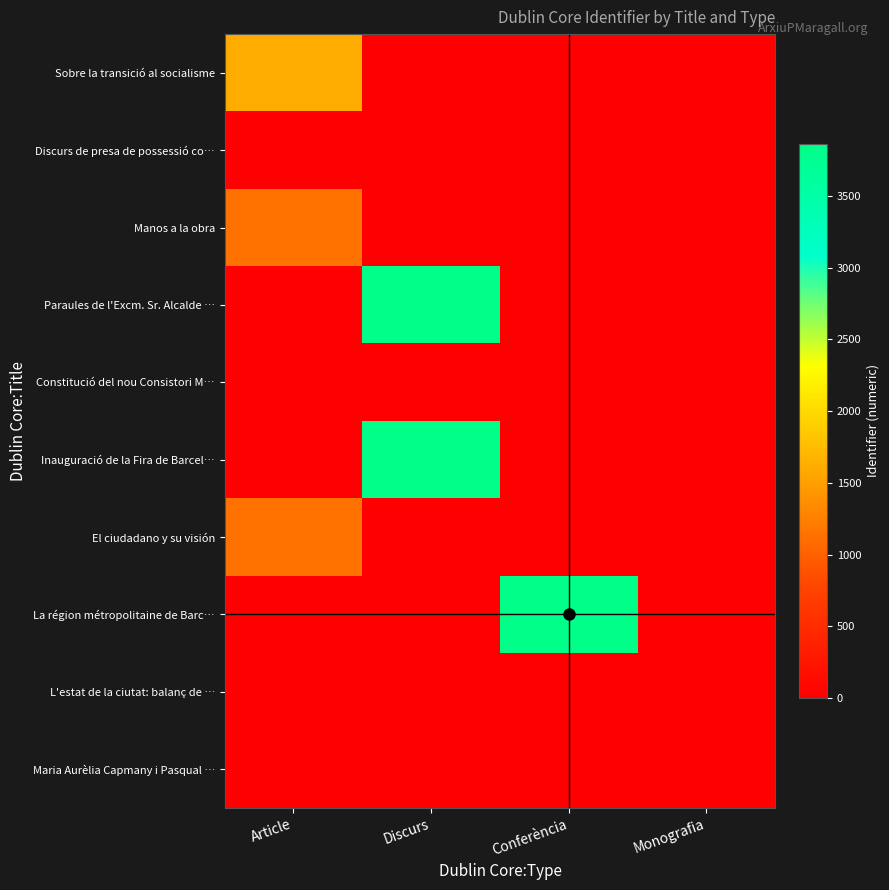

Reading left to right, what are all the values shown in this chart?

Sobre la transició al socialisme: Article=1609	Discurs=0	Conferència=0	Monografia=0
Discurs de presa de possessió co…: Article=0	Discurs=0	Conferència=0	Monografia=0
Manos a la obra: Article=1135	Discurs=0	Conferència=0	Monografia=0
Paraules de l'Excm. Sr. Alcalde …: Article=0	Discurs=3861	Conferència=0	Monografia=0
Constitució del nou Consistori M…: Article=0	Discurs=0	Conferència=0	Monografia=0
Inauguració de la Fira de Barcel…: Article=0	Discurs=3862	Conferència=0	Monografia=0
El ciudadano y su visión: Article=1137	Discurs=0	Conferència=0	Monografia=0
La région métropolitaine de Barc…: Article=0	Discurs=0	Conferència=3864	Monografia=0
L'estat de la ciutat: balanç de …: Article=0	Discurs=0	Conferència=0	Monografia=0
Maria Aurèlia Capmany i Pasqual …: Article=0	Discurs=0	Conferència=0	Monografia=0